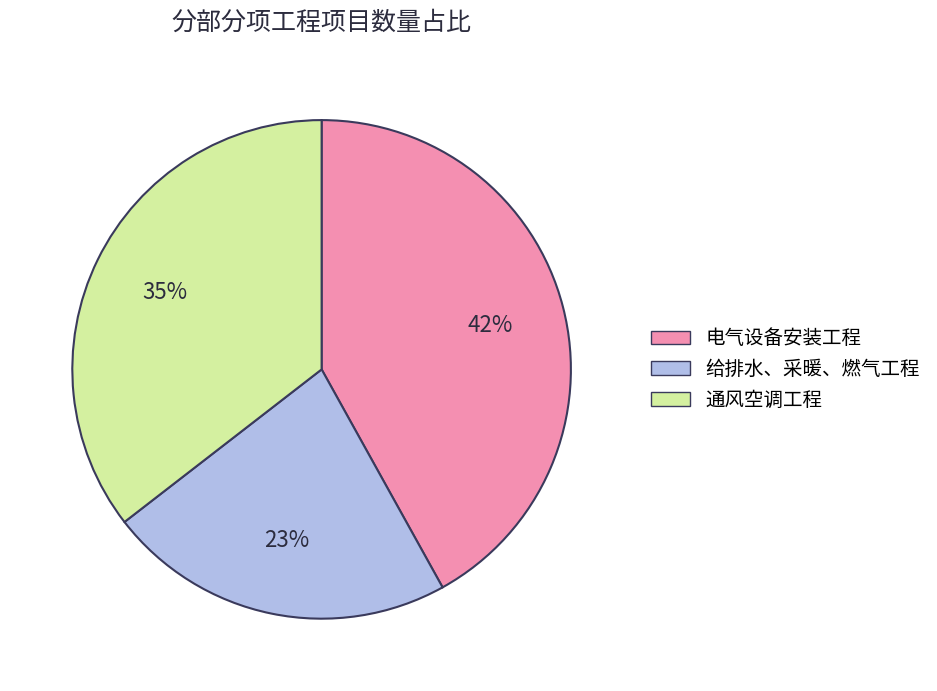

Which category has the smallest portion of the pie?

给排水、采暖、燃气工程